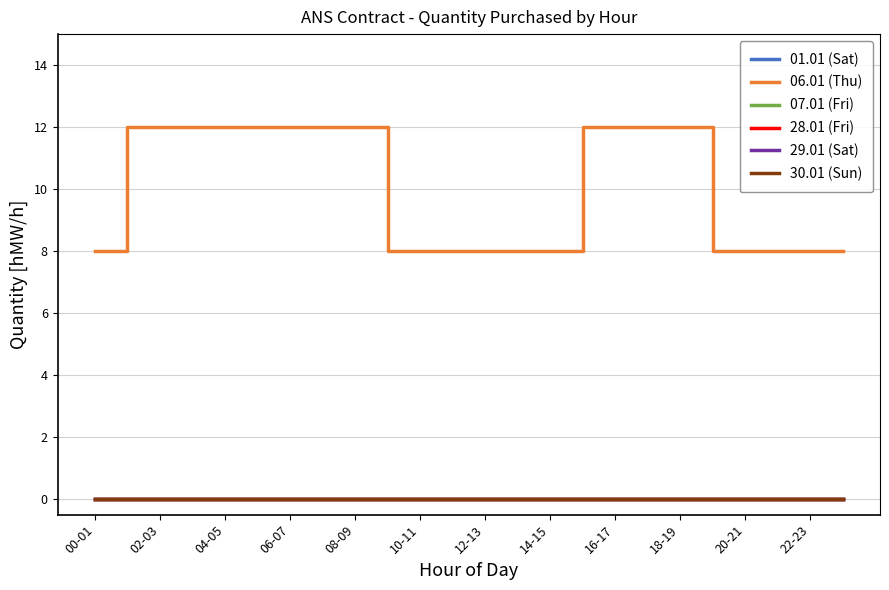

At which label is 28.01 (Fri) closest to 0?

00-01